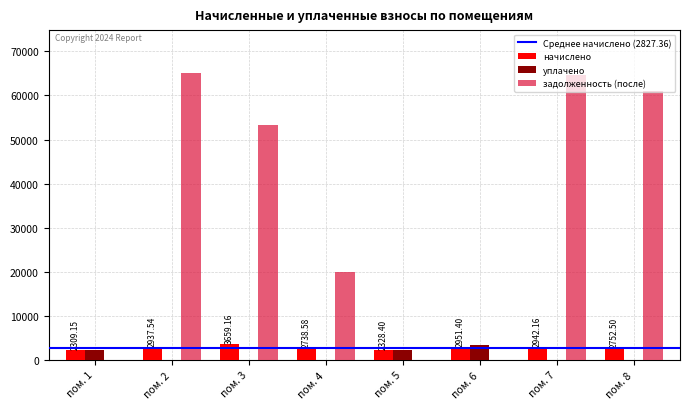

How many categories are shown in the chart?

8